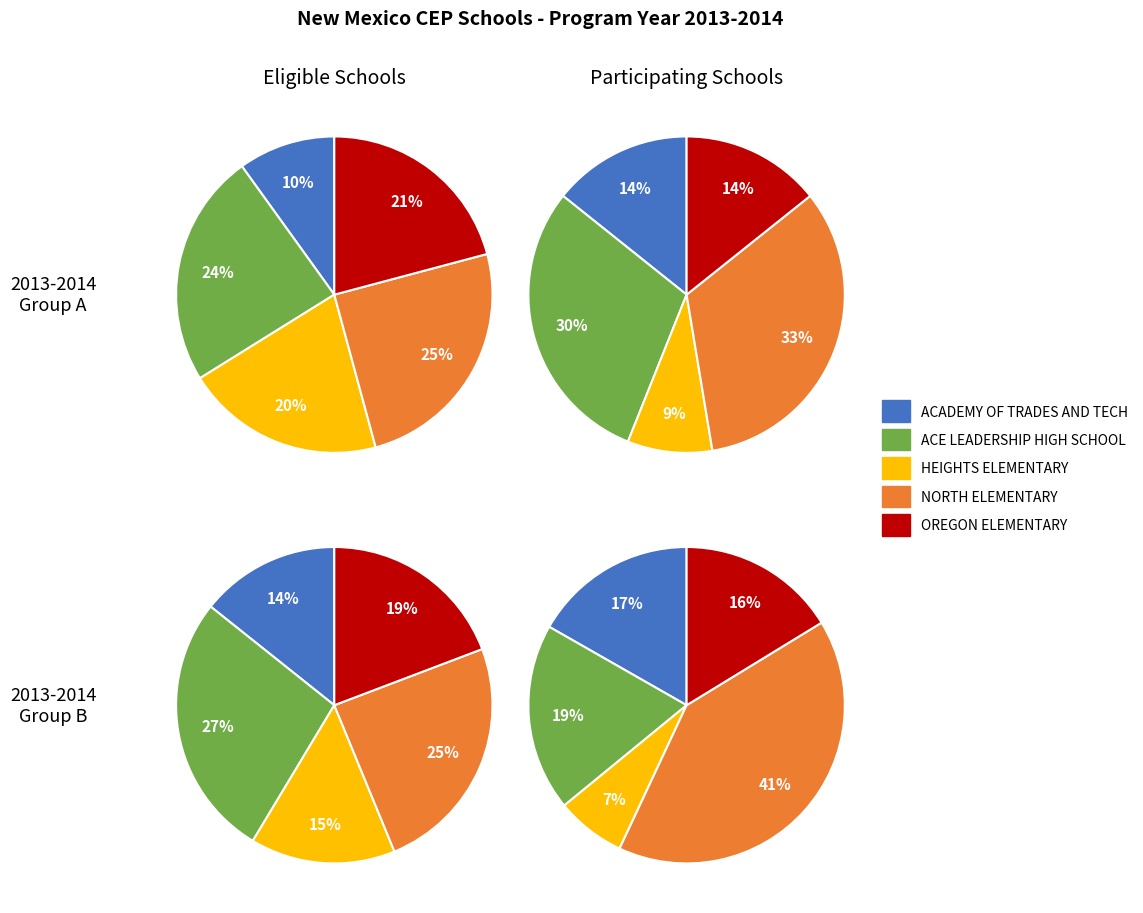

Is it true that ACOMA ELEMENTARY is 14% of the pie?

False